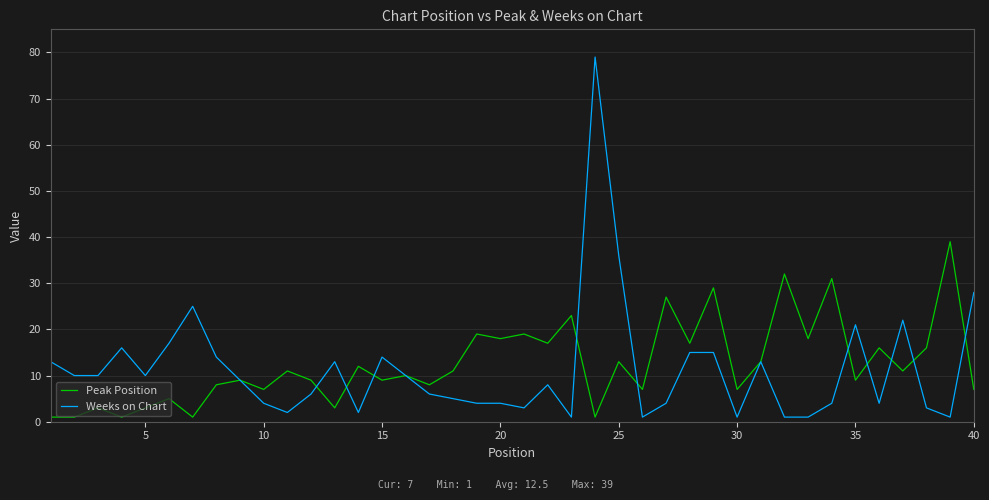

What is the highest value of the Peak Position series?

39